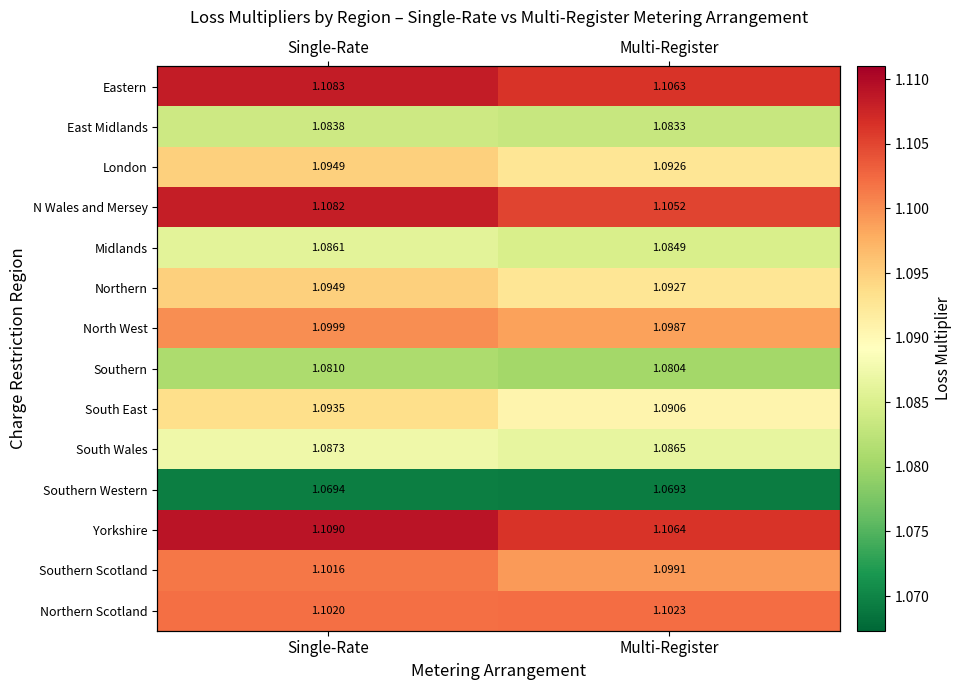

What is the approximate value of Northern at Multi-Register?

1.1